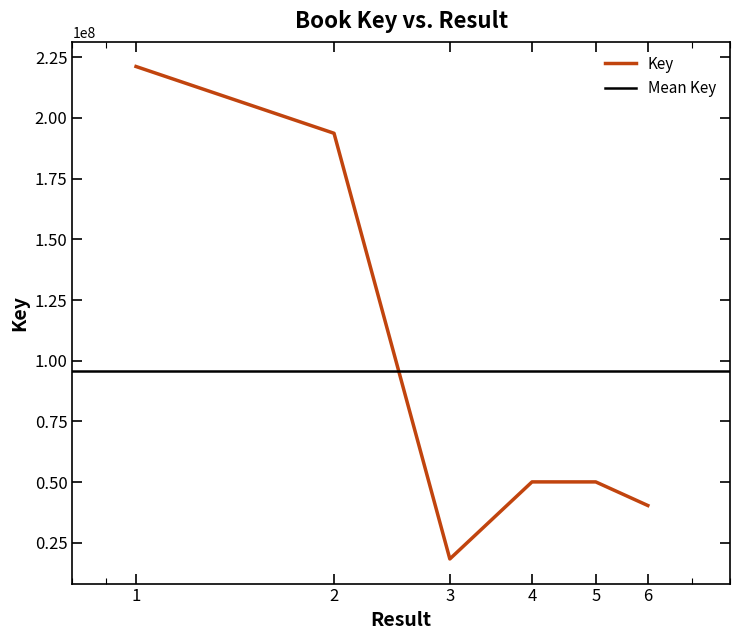

What is the average value?

95615890